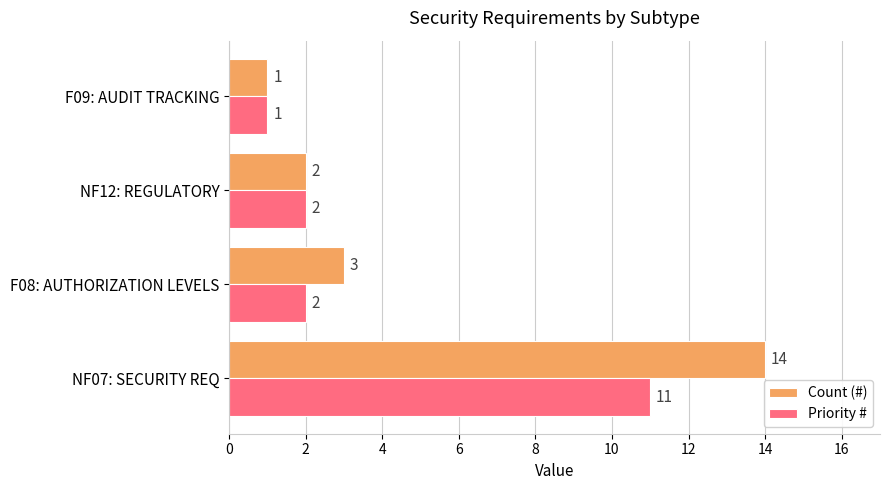

List the series in order of their overall mean, lowest first.

Priority #, Count (#)